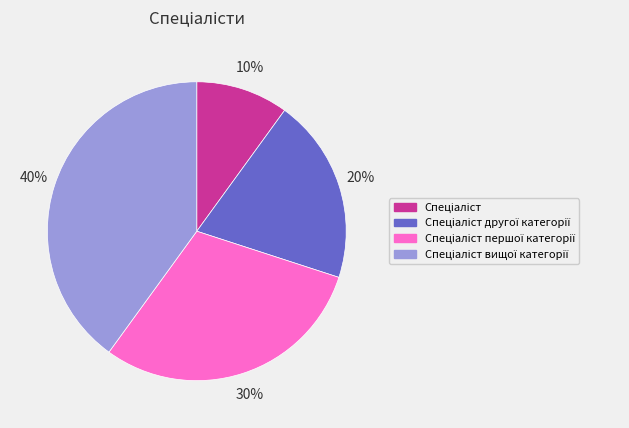

How many slices are in this pie chart?

4